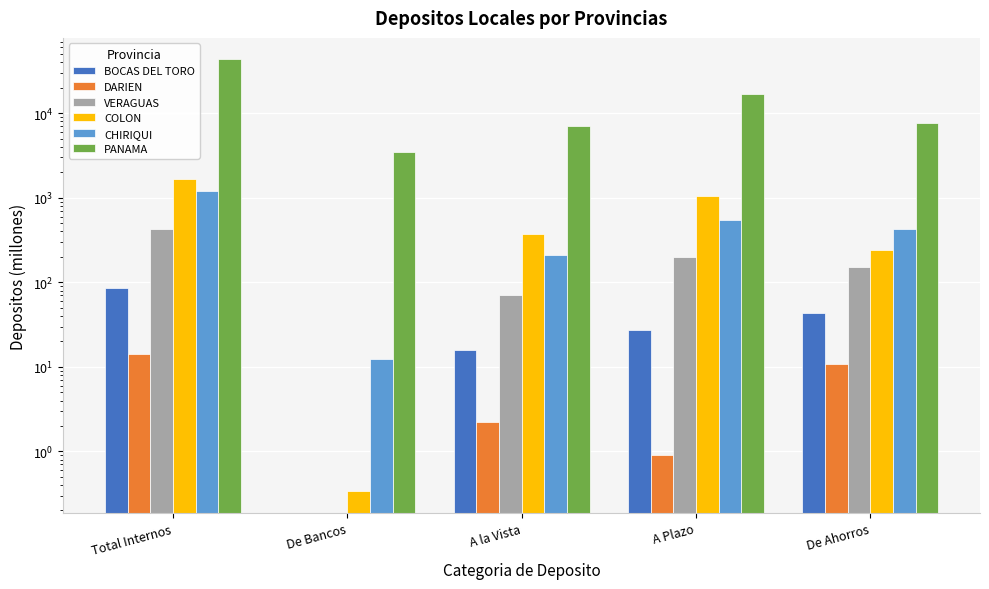

At which label does BOCAS DEL TORO reach its peak?

Total Internos